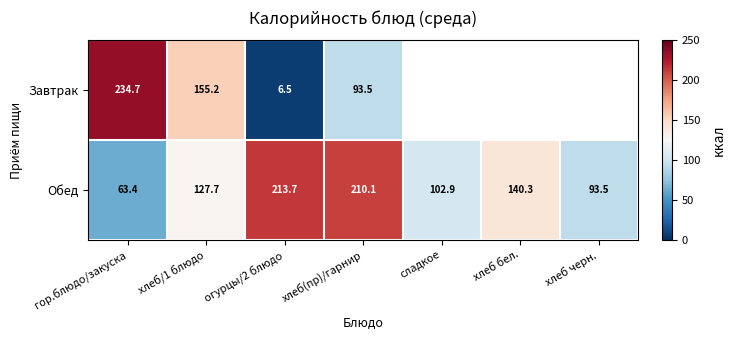

Rank the series at хлеб(пр)/гарнир from lowest to highest value.

Завтрак, Обед